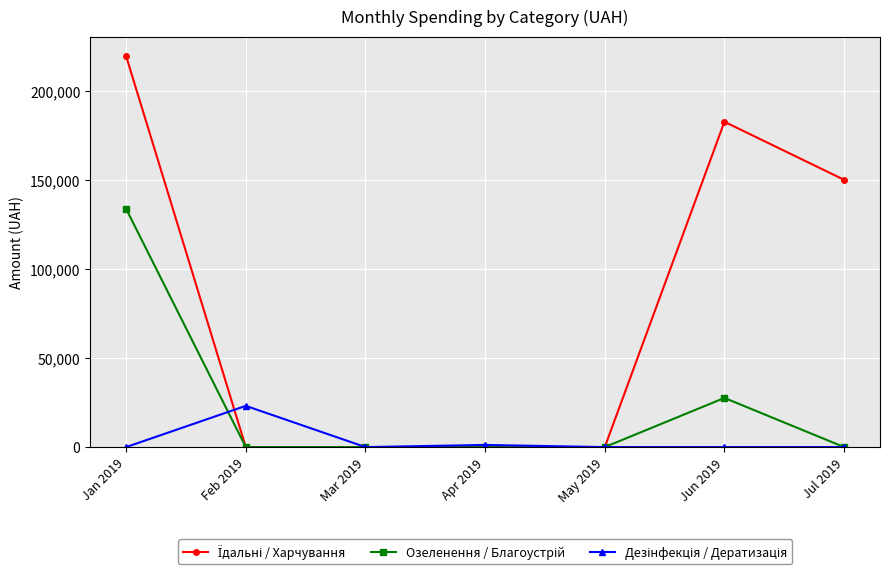

What is the label of the 4th point from the left?

Apr 2019